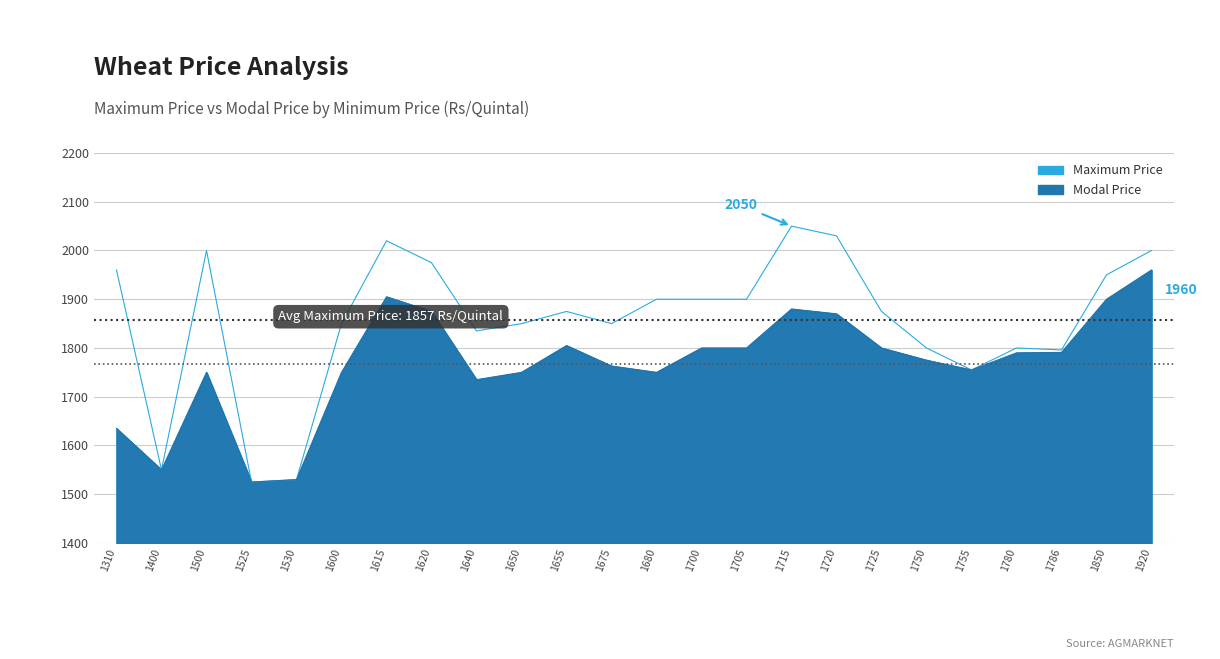

List the series in order of their peak value, highest first.

Maximum Price, Modal Price